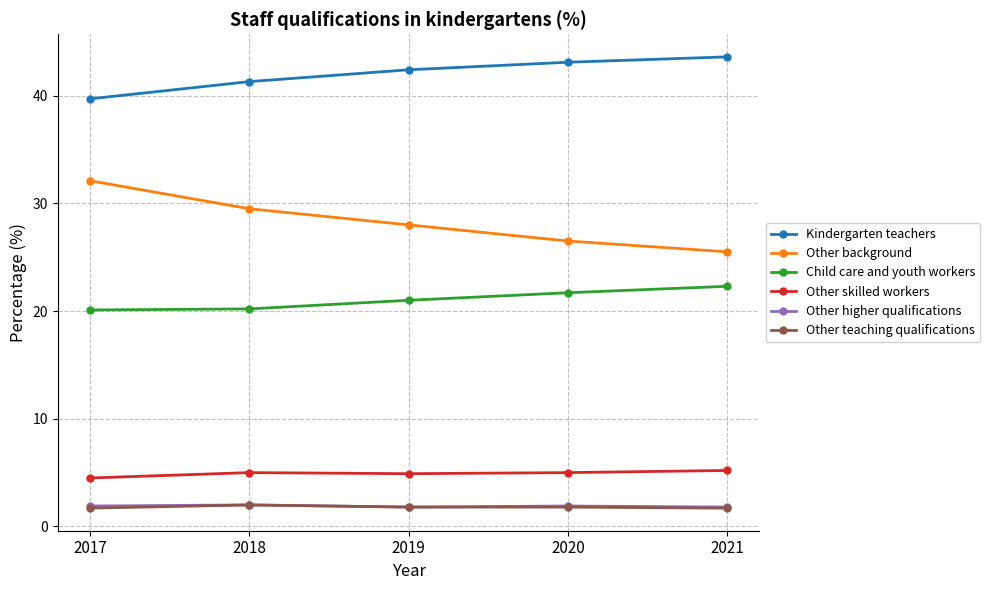

Which category has the highest value across all series?

2021